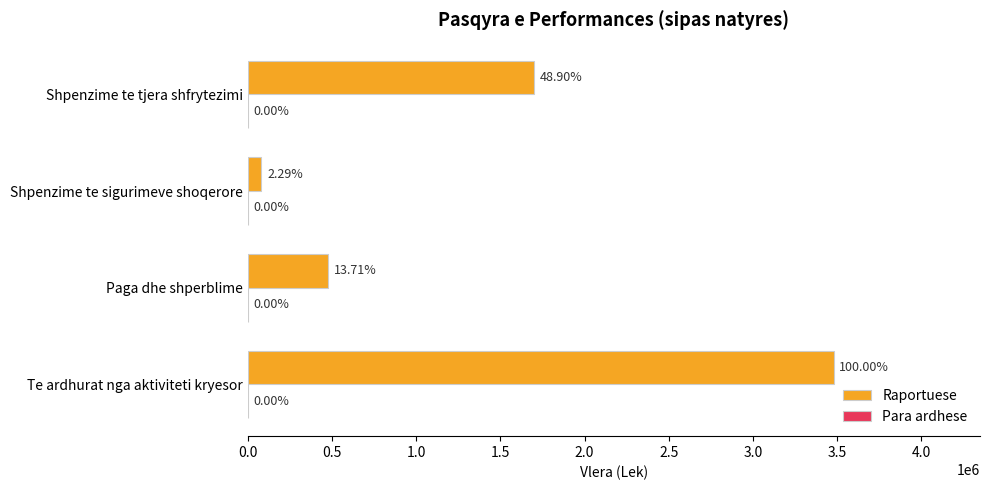

How many bars are there in total?

4